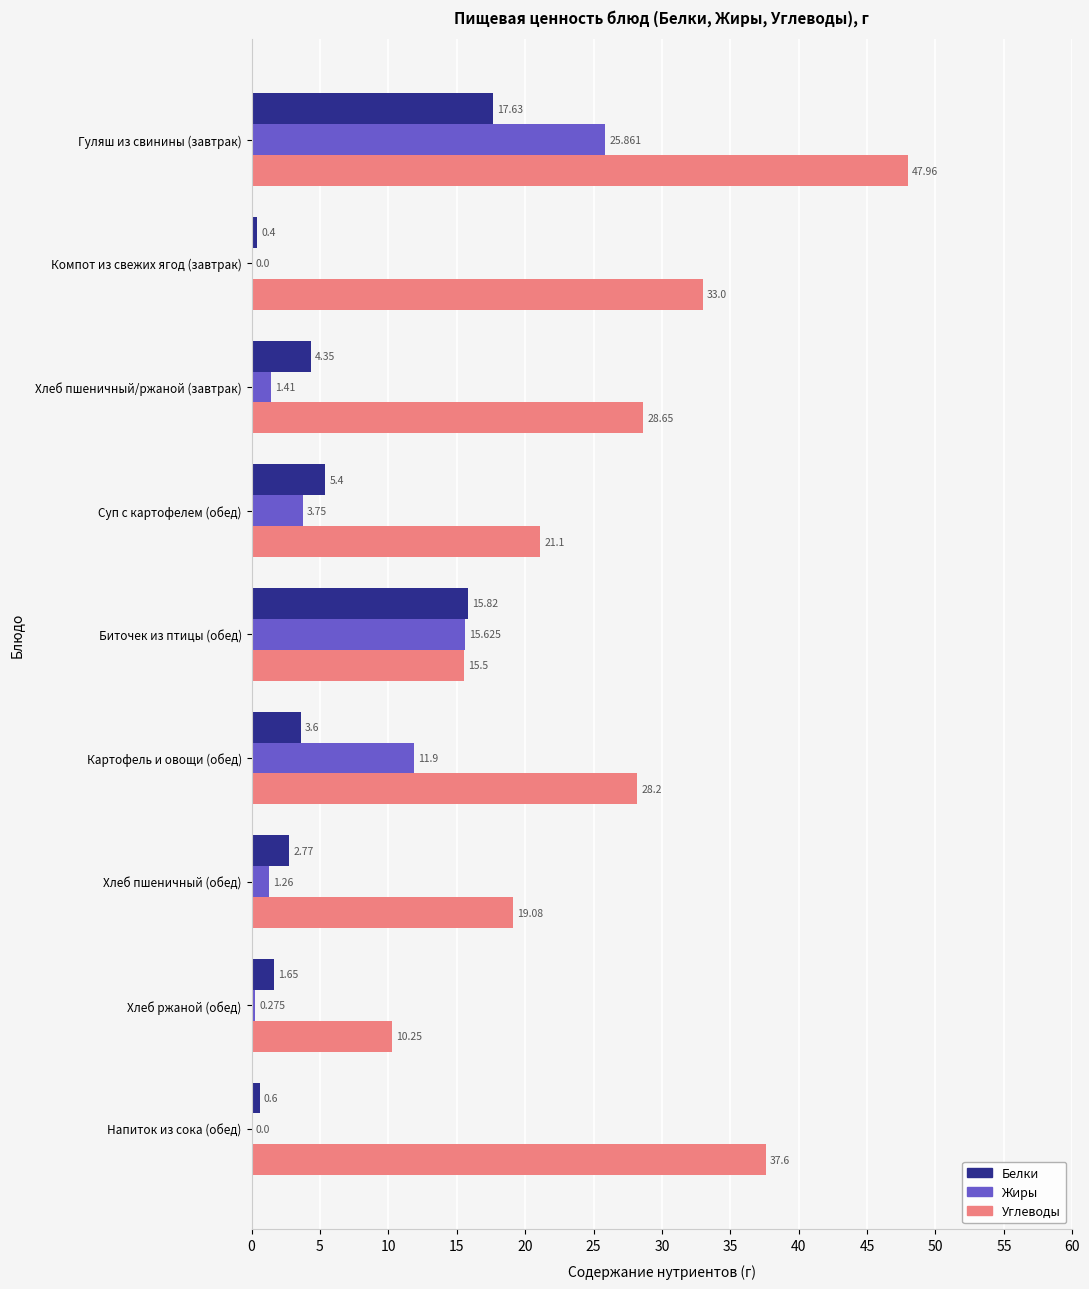

Which series has the largest range (max minus min)?

Углеводы